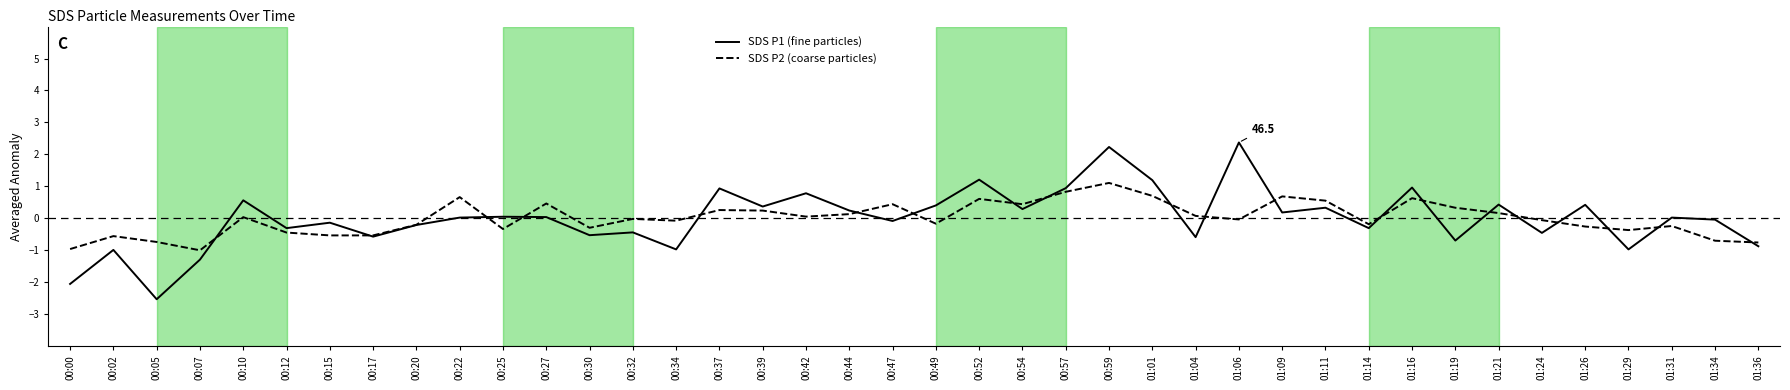

Rank the series at 00:05 from highest to lowest value.

SDS P2 (coarse particles), SDS P1 (fine particles)